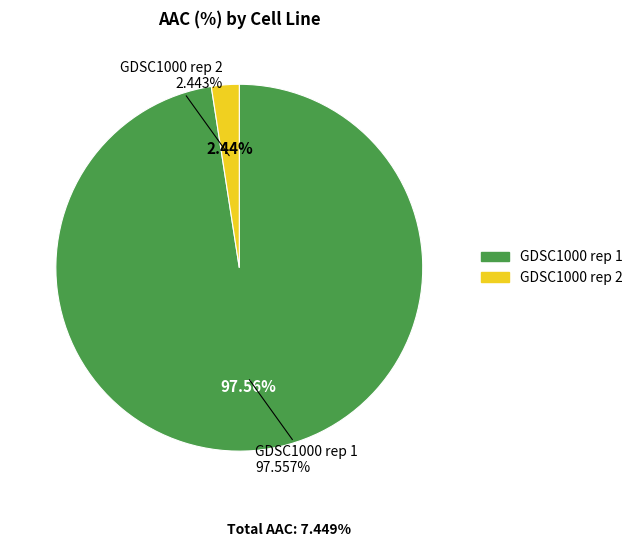

Which category accounts for the majority?

GDSC1000 rep 1